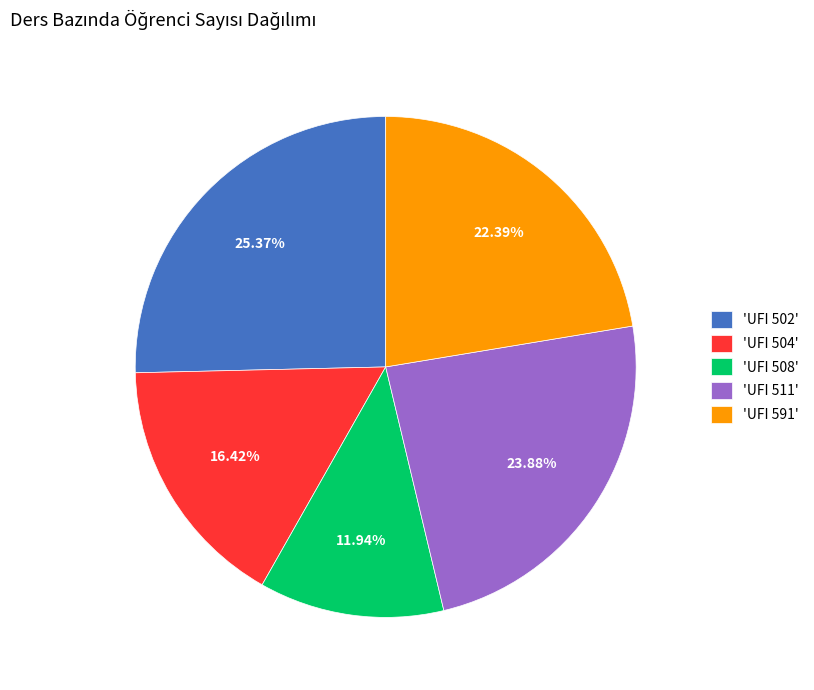

Rank the categories by value from lowest to highest.

'UFI 508', 'UFI 504', 'UFI 591', 'UFI 511', 'UFI 502'